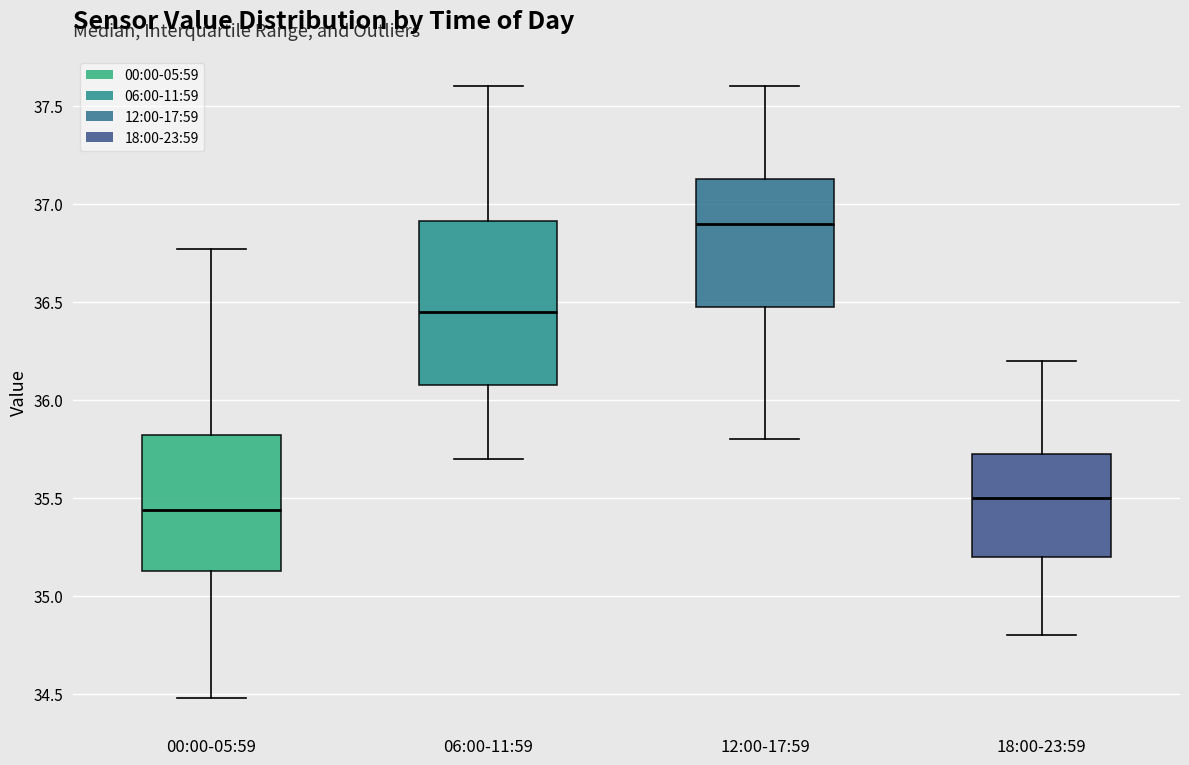

Reading left to right, read every box against the y-axis: the position of its median line, the range the box covers, and the ends of its whiskers. The values are not printed on the chart, so give them approximately, as read against the axis.

00:00-05:59: median 35.45, box 35.15 to 35.80, whiskers 34.50 to 36.75
06:00-11:59: median 36.45, box 36.10 to 36.90, whiskers 35.70 to 37.60
12:00-17:59: median 36.90, box 36.50 to 37.15, whiskers 35.80 to 37.60
18:00-23:59: median 35.50, box 35.20 to 35.75, whiskers 34.80 to 36.20